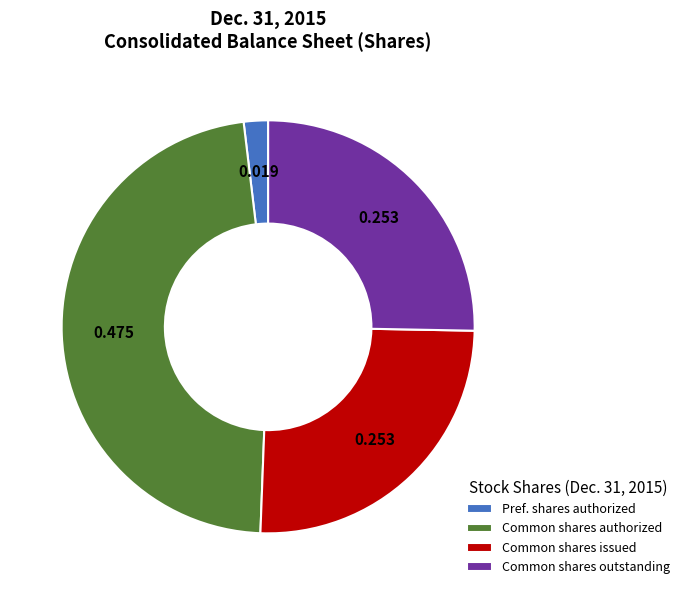

Is the sum of Common shares issued and Common shares authorized greater than half?

Yes